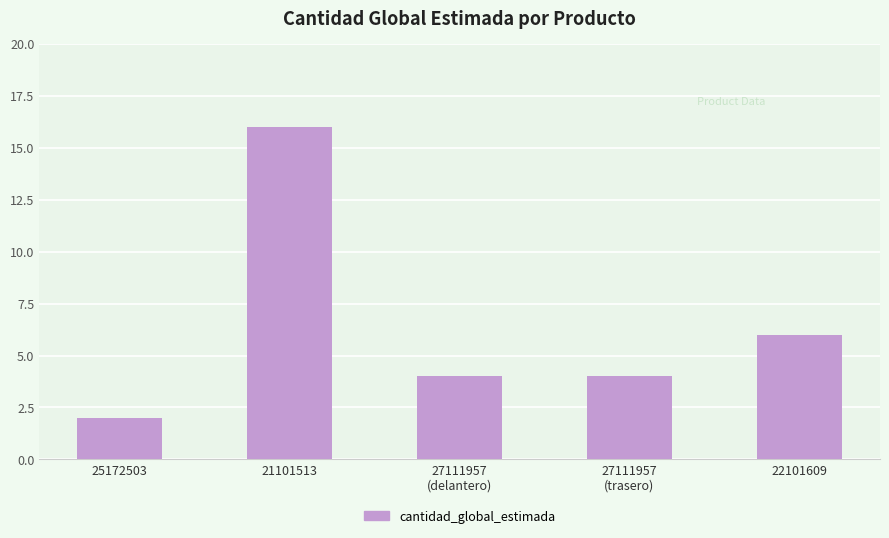

At which label does the data first exceed 4?

21101513